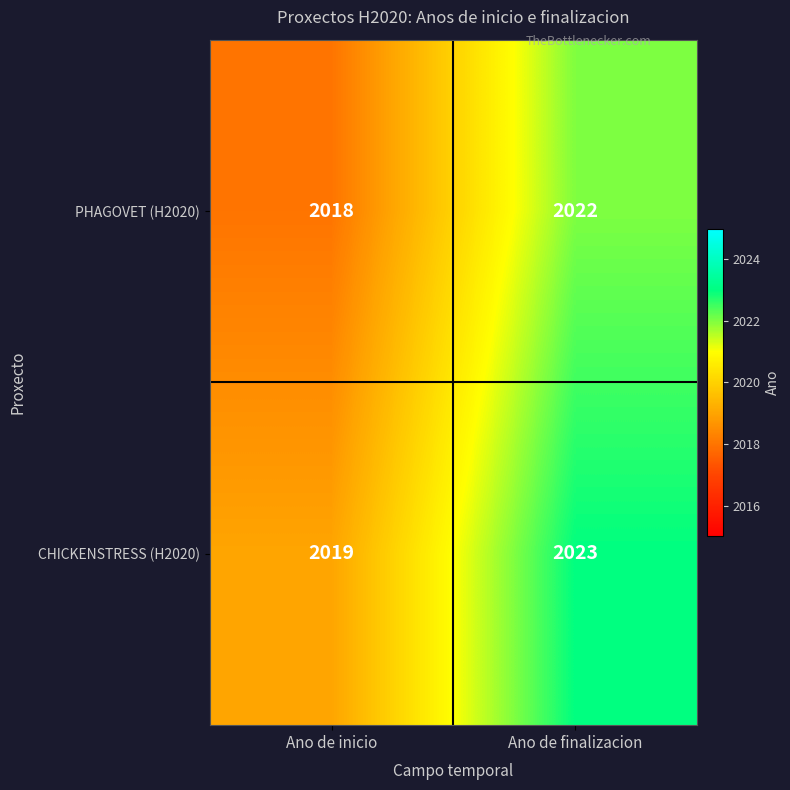

What is the minimum value shown in the chart?

2018